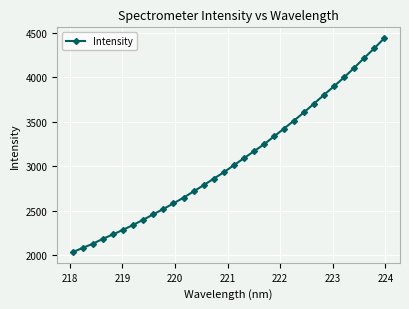

What is the difference between the maximum and minimum values?

2402.1